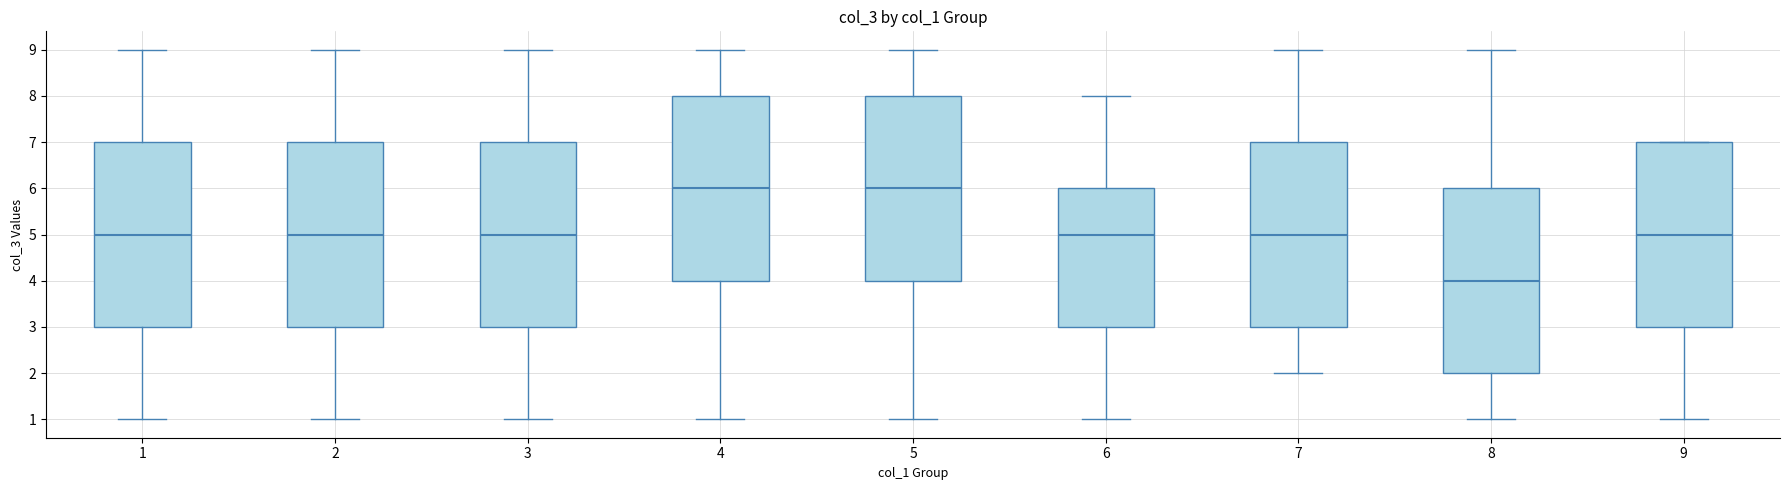

Where is the lower edge of the box at x = 3 on the y-axis? The values are not printed on the chart, so give them approximately, as read against the axis.

3